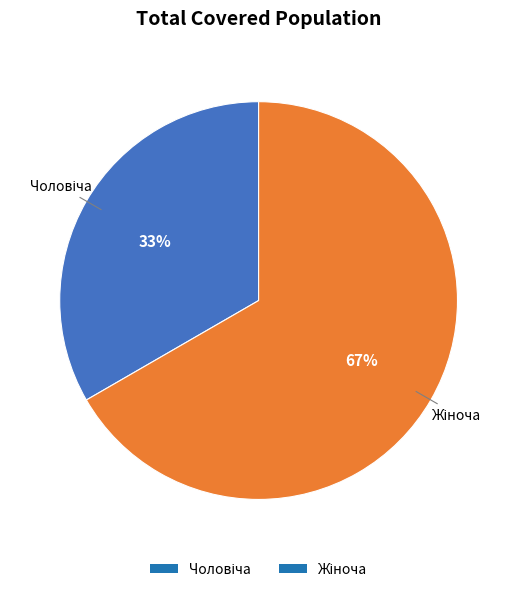

Does any single category account for the majority?

Yes